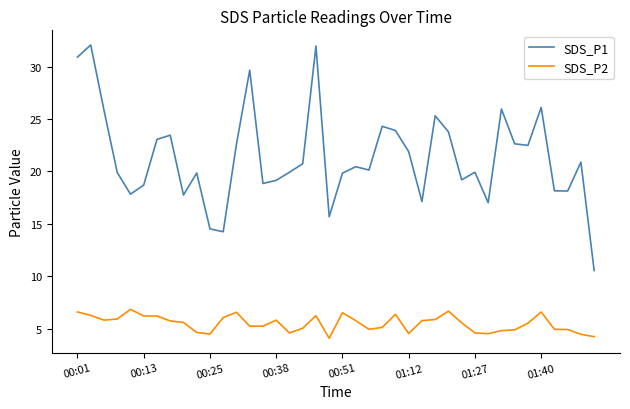

True or false: SDS_P1 and SDS_P2 intersect in this chart.

False